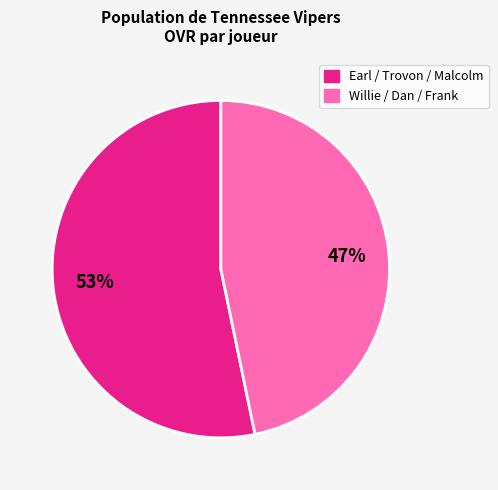

To the nearest percent, what is the difference between the largest and smallest slice percentages?

6%